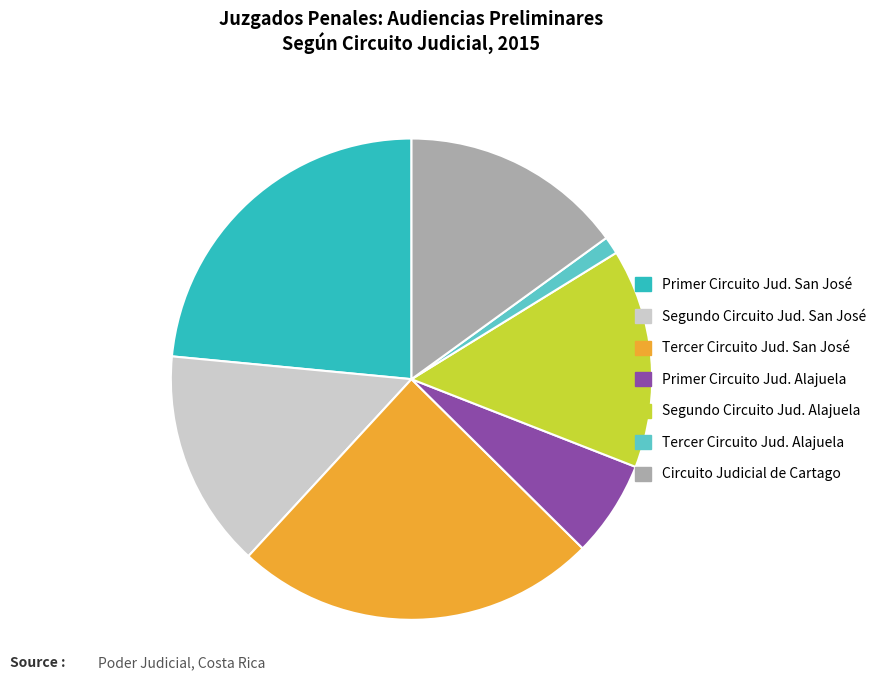

Is there a majority slice in this chart?

No